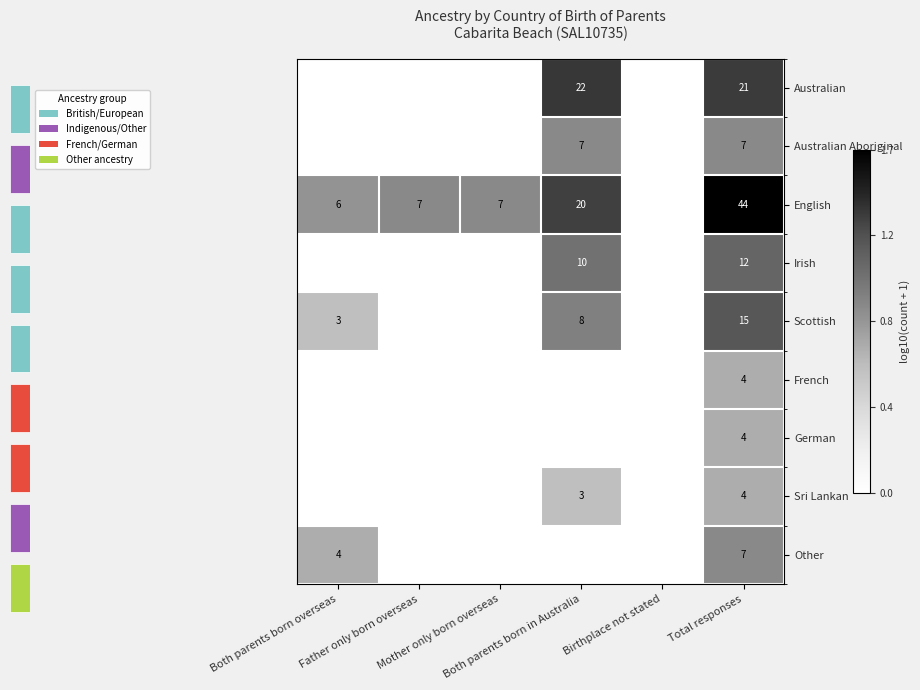

True or false: Sri Lankan has a value of -0.4 at Birthplace not stated.

False